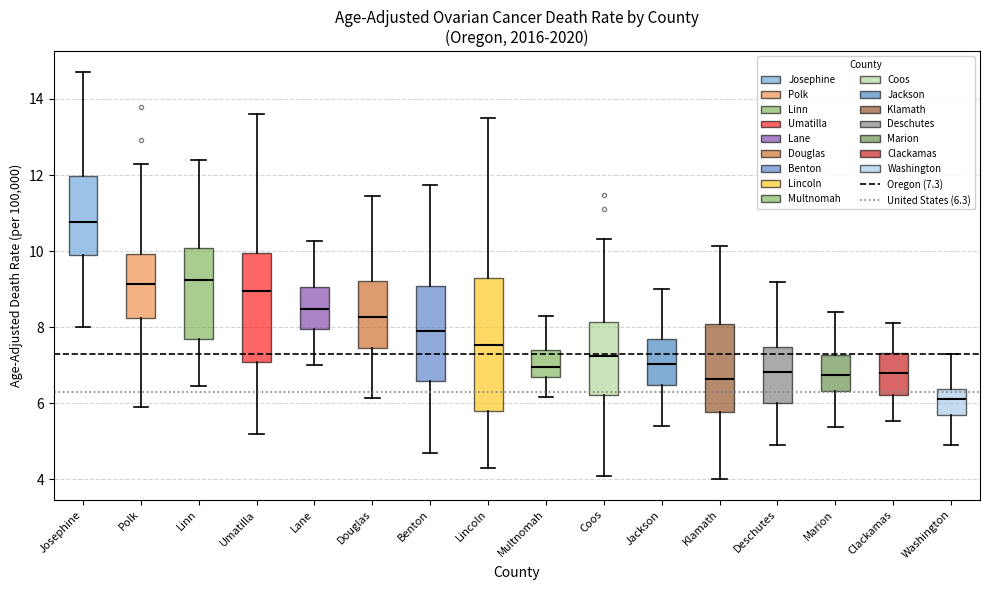

Which box has the lowest median line?

Washington